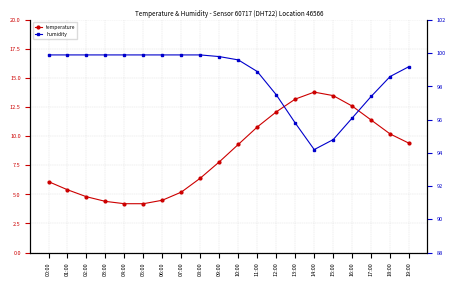

What position from the left is 07:00?

8